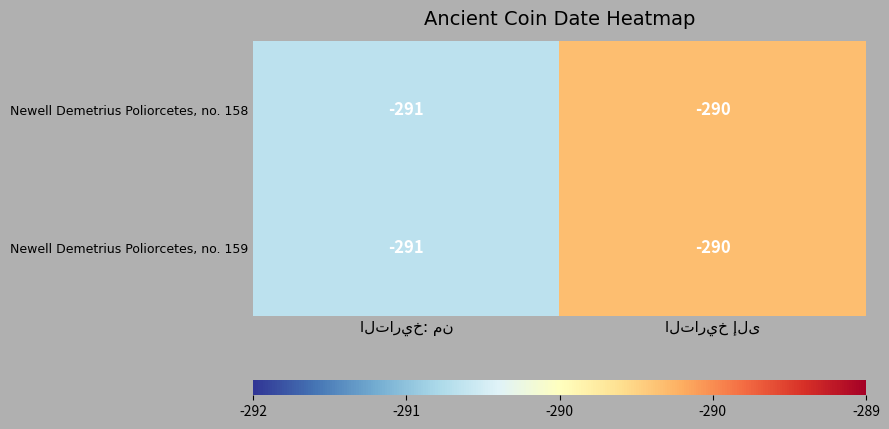

What is the smallest value displayed?

-291